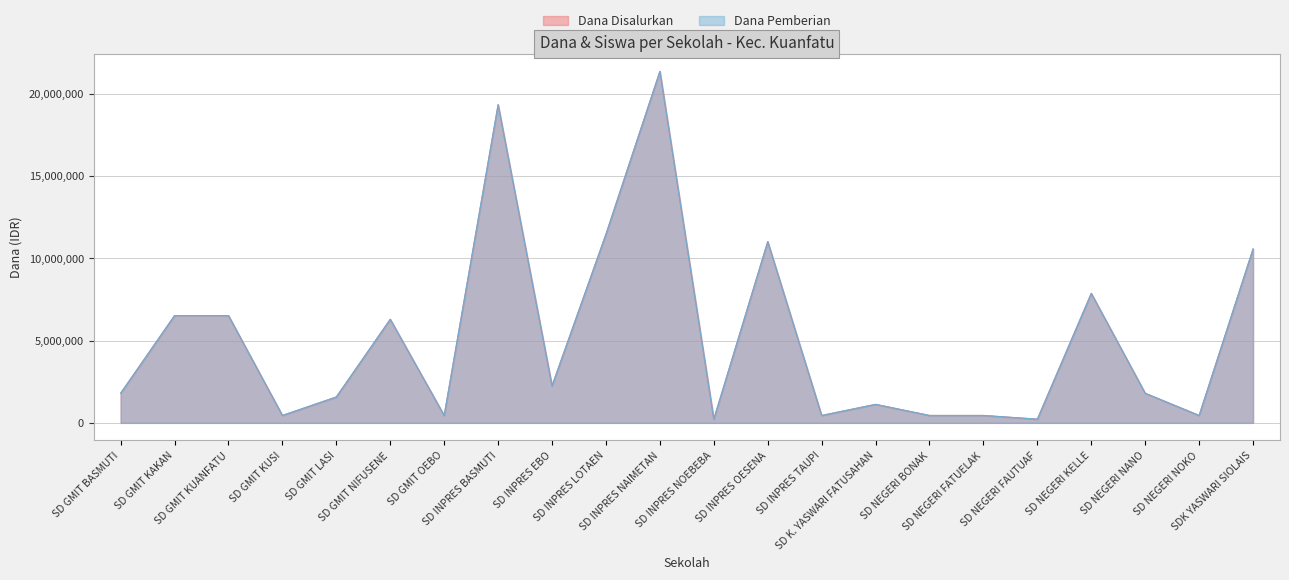

Reading left to right, list all the values displayed in this chart.

Dana Disalurkan: SD GMIT BASMUTI=1800000	SD GMIT KAKAN=6525000	SD GMIT KUANFATU=6525000	SD GMIT KUSI=450000	SD GMIT LASI=1575000	SD GMIT NIFUSENE=6300000	SD GMIT OEBO=450000	SD INPRES BASMUTI=19350000	SD INPRES EBO=2250000	SD INPRES LOTAEN=11475000	SD INPRES NAIMETAN=21375000	SD INPRES NOEBEBA=225000	SD INPRES OESENA=11025000	SD INPRES TAUPI=450000	SD K. YASWARI FATUSAHAN=1125000	SD NEGERI BONAK=450000	SD NEGERI FATUELAK=450000	SD NEGERI FAUTUAF=225000	SD NEGERI KELLE=7875000	SD NEGERI NANO=1800000	SD NEGERI NOKO=450000	SDK YASWARI SIOLAIS=10575000
Dana Pemberian: SD GMIT BASMUTI=1800000	SD GMIT KAKAN=6525000	SD GMIT KUANFATU=6525000	SD GMIT KUSI=450000	SD GMIT LASI=1575000	SD GMIT NIFUSENE=6300000	SD GMIT OEBO=450000	SD INPRES BASMUTI=19350000	SD INPRES EBO=2250000	SD INPRES LOTAEN=11475000	SD INPRES NAIMETAN=21375000	SD INPRES NOEBEBA=225000	SD INPRES OESENA=11025000	SD INPRES TAUPI=450000	SD K. YASWARI FATUSAHAN=1125000	SD NEGERI BONAK=450000	SD NEGERI FATUELAK=450000	SD NEGERI FAUTUAF=225000	SD NEGERI KELLE=7875000	SD NEGERI NANO=1800000	SD NEGERI NOKO=450000	SDK YASWARI SIOLAIS=10575000